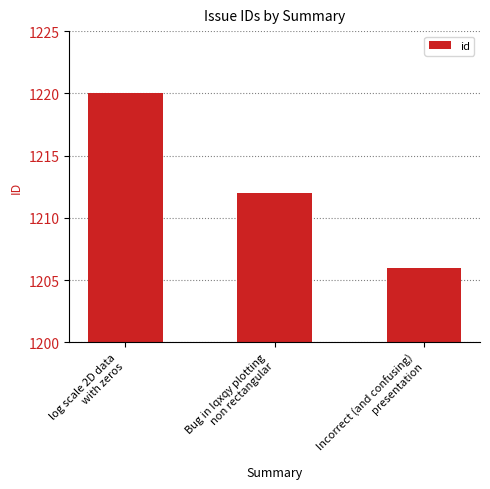

How many bars are there in total?

3